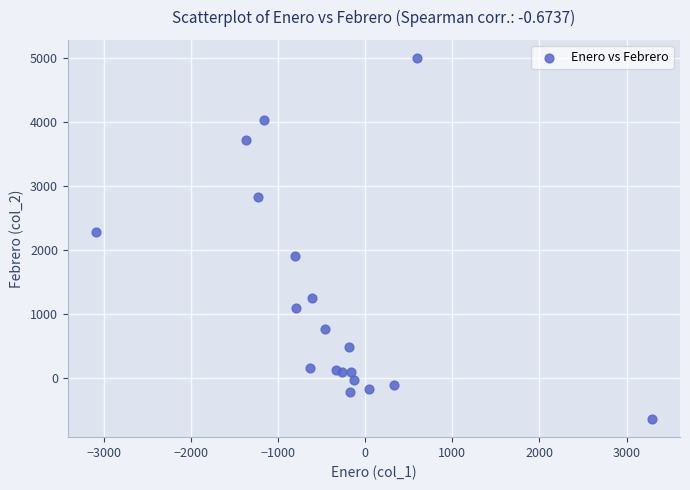

What is the range of Y values (max minus min)?

5642.3